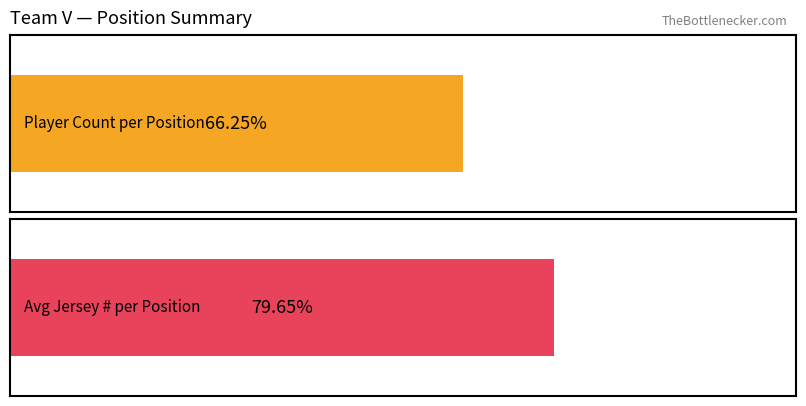

How many data points in Max Jersey Number are less than 19?

2